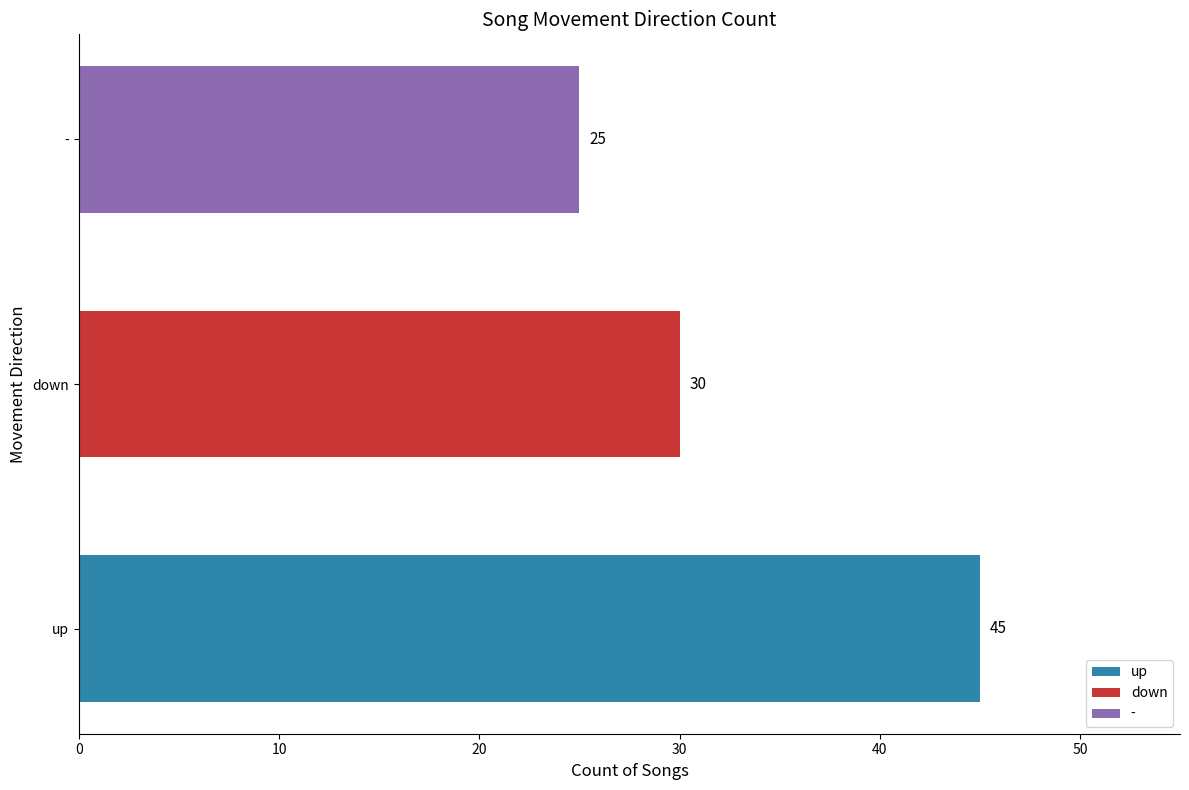

How many data points does each series have?

1